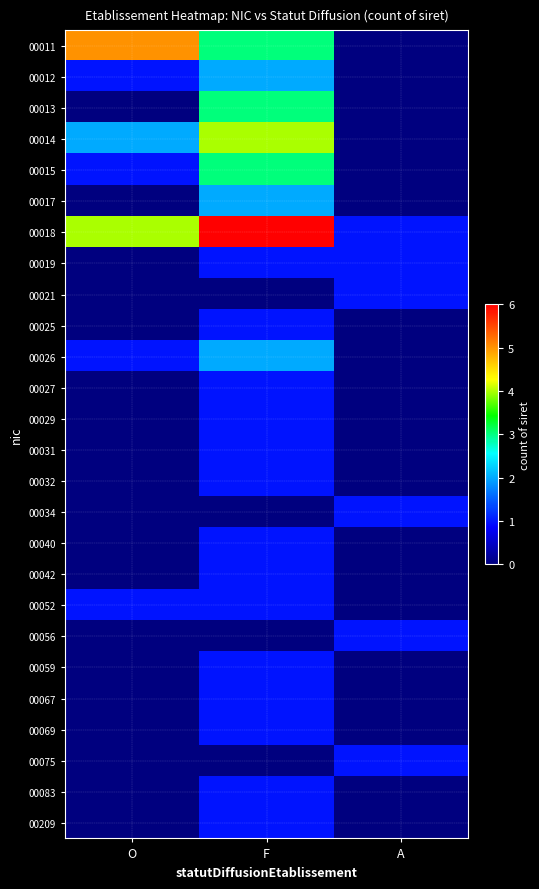

Reading left to right, list all the values displayed in this chart.

00011: O=5	F=3	A=0
00012: O=1	F=2	A=0
00013: O=0	F=3	A=0
00014: O=2	F=4	A=0
00015: O=1	F=3	A=0
00017: O=0	F=2	A=0
00018: O=4	F=6	A=1
00019: O=0	F=1	A=1
00021: O=0	F=0	A=1
00025: O=0	F=1	A=0
00026: O=1	F=2	A=0
00027: O=0	F=1	A=0
00029: O=0	F=1	A=0
00031: O=0	F=1	A=0
00032: O=0	F=1	A=0
00034: O=0	F=0	A=1
00040: O=0	F=1	A=0
00042: O=0	F=1	A=0
00052: O=1	F=1	A=0
00056: O=0	F=0	A=1
00059: O=0	F=1	A=0
00067: O=0	F=1	A=0
00069: O=0	F=1	A=0
00075: O=0	F=0	A=1
00083: O=0	F=1	A=0
00209: O=0	F=1	A=0